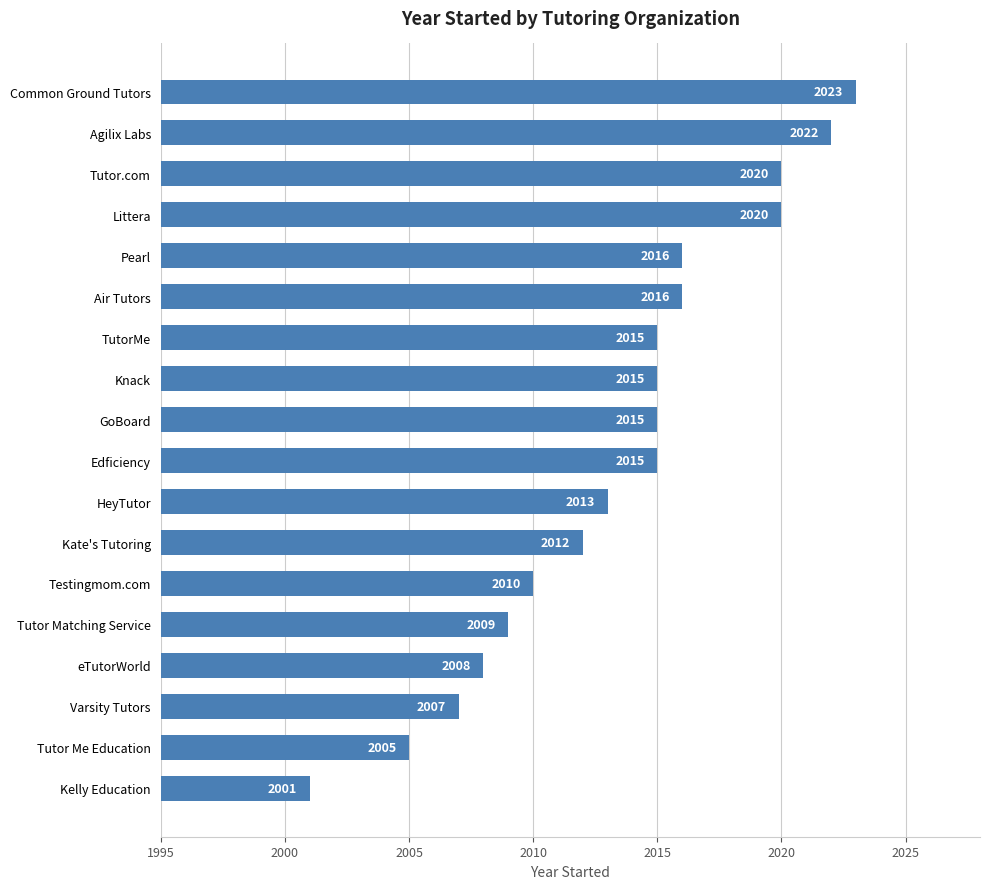

Reading bottom to top, extract all data points from this chart.

Kelly Education=2001	Tutor Me Education=2005	Varsity Tutors=2007	eTutorWorld=2008	Tutor Matching Service=2009	Testingmom.com=2010	Kate's Tutoring=2012	HeyTutor=2013	Edficiency=2015	GoBoard=2015	Knack=2015	TutorMe=2015	Air Tutors=2016	Pearl=2016	Littera=2020	Tutor.com=2020	Agilix Labs=2022	Common Ground Tutors=2023